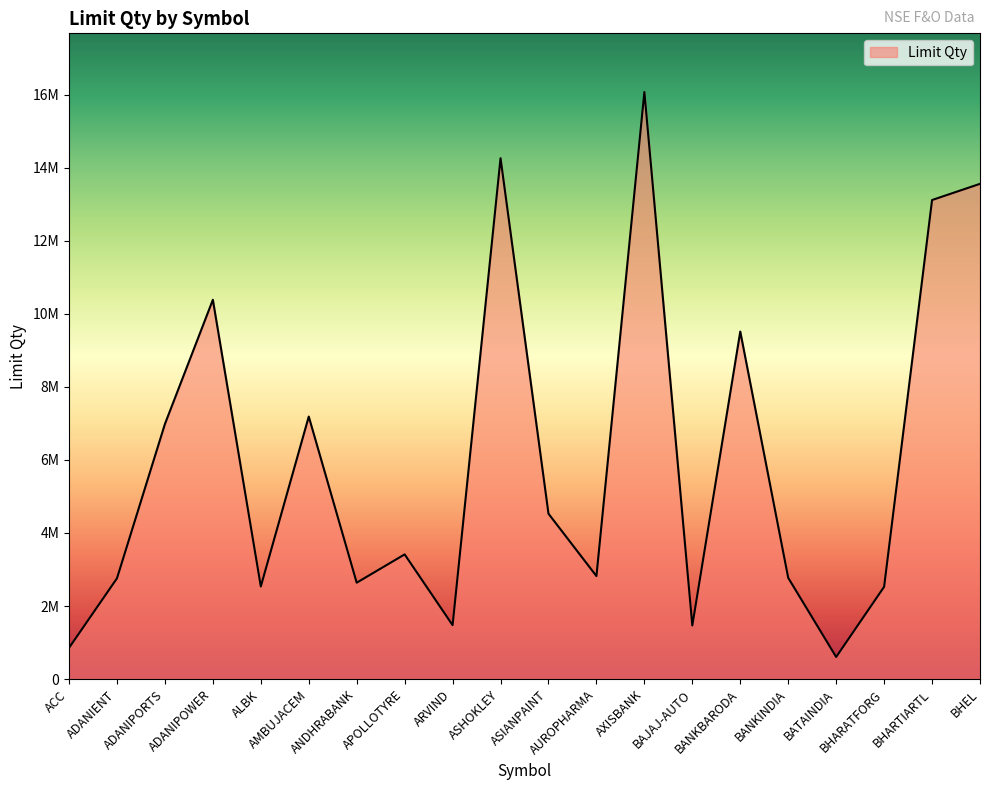

Does the chart display data point markers on the line(s)?

No